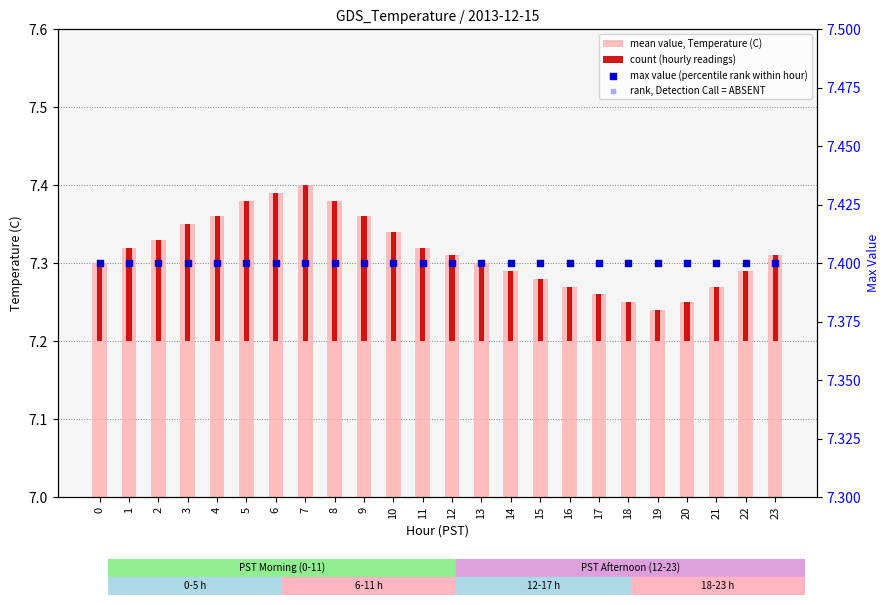

What are all the series names shown in the legend?

mean value, Temperature (C), count (hourly readings), max value (percentile rank within hour), rank, Detection Call = ABSENT